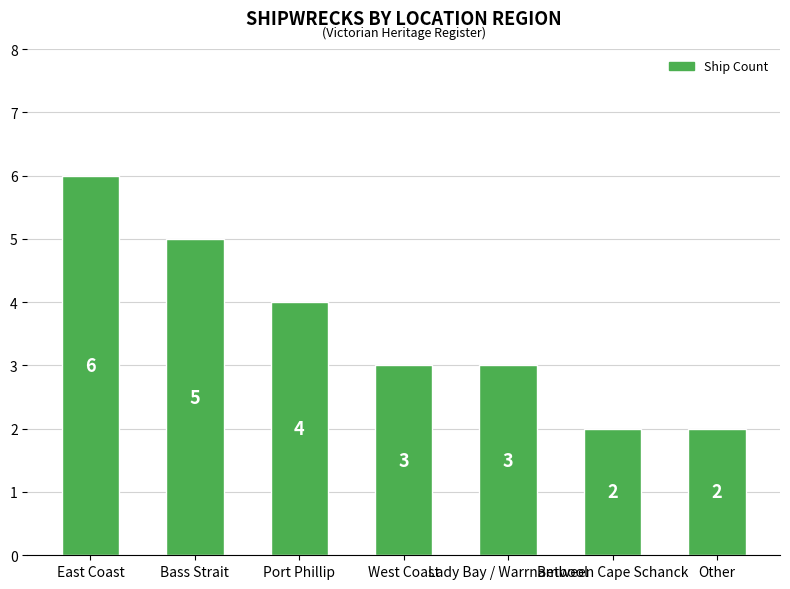

The value at Port Phillip is 6. True or false?

False